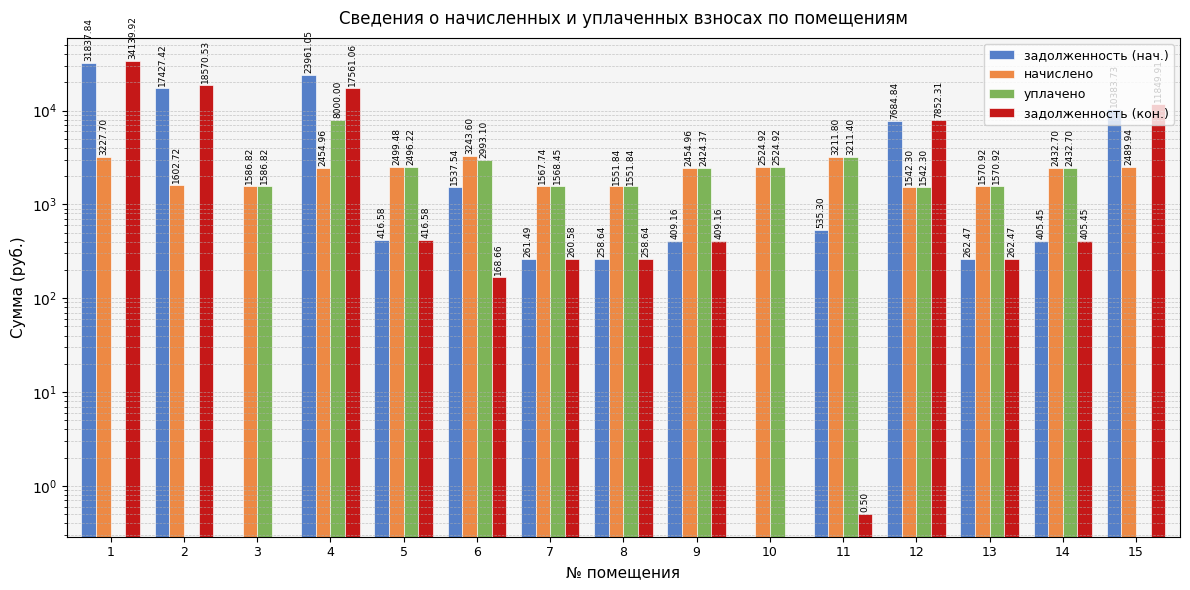

What is the difference between the maximum and second lowest values in the задолженность (кон.) series?

34139.9